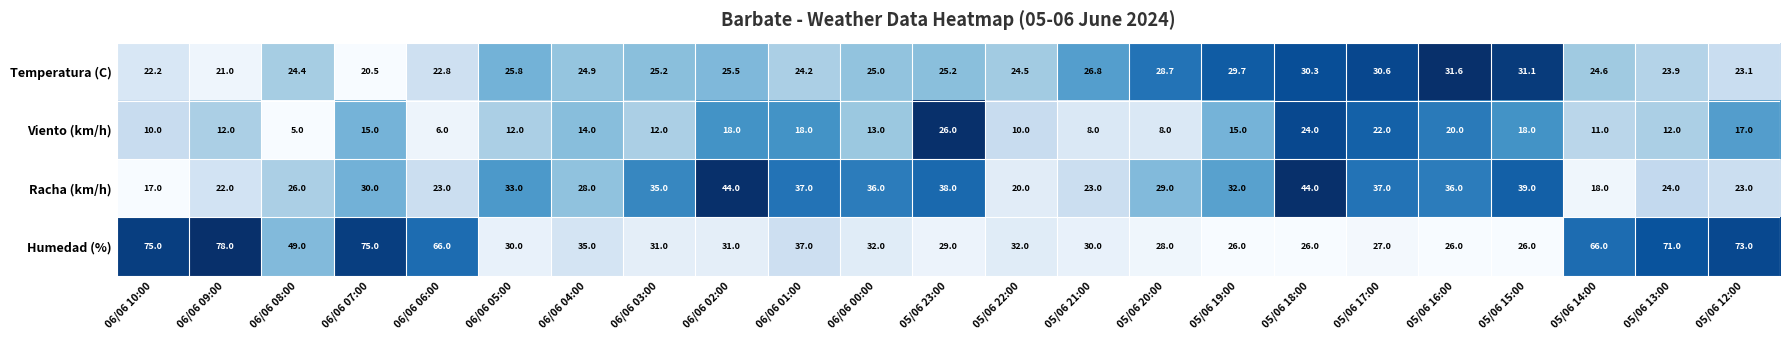

What is the sum of the Temperatura (C) values at 05/06 17:00 and 06/06 03:00?

55.8